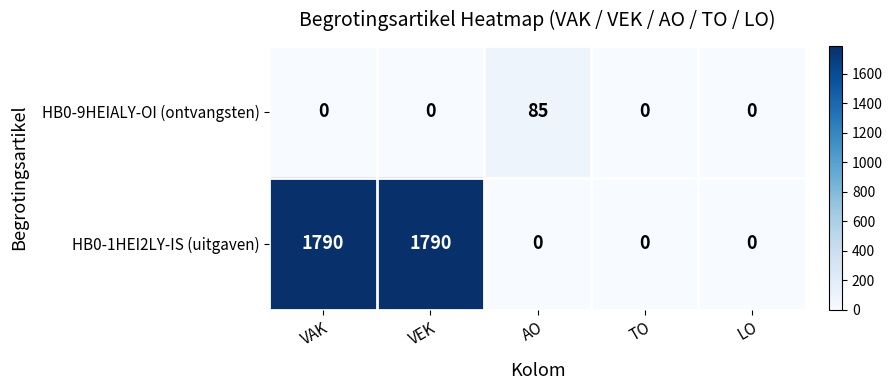

What is the difference between the maximum and minimum values in the HB0-9HEIALY-OI (ontvangsten) series?

85